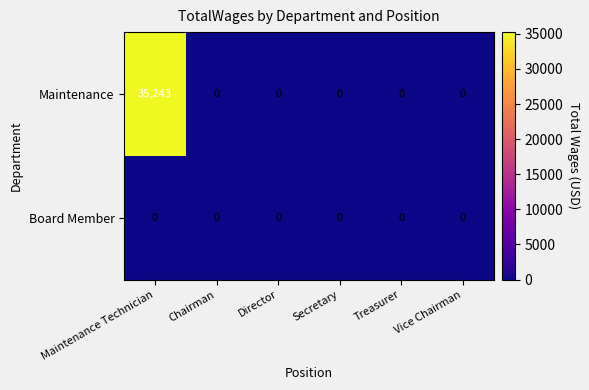

At which category is the sum across all series the highest?

Maintenance Technician